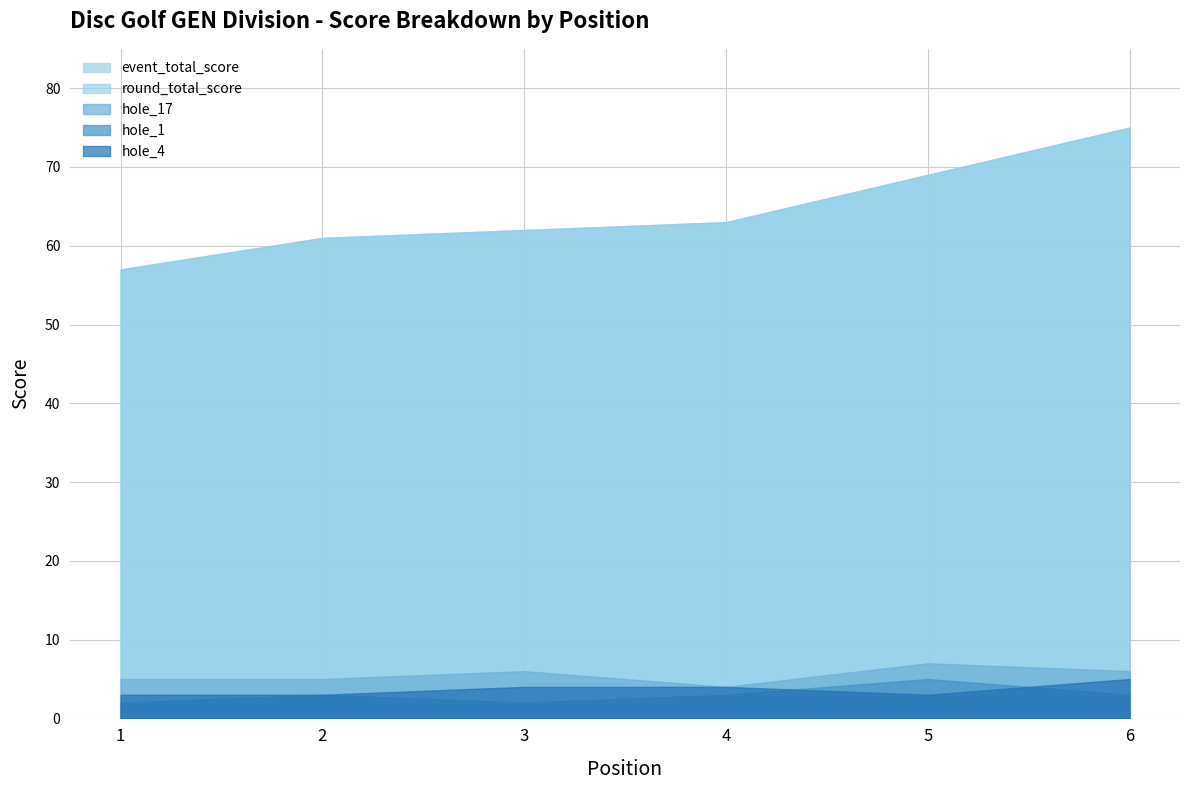

True or false: hole_4 and hole_17 intersect in this chart.

False